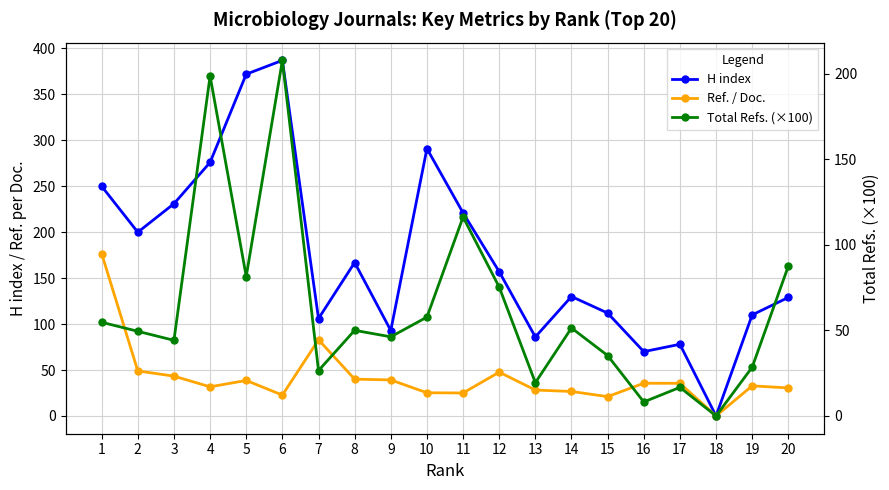

Rank the series by their maximum value, from highest to lowest.

H index, Total Refs. (×100), Ref. / Doc.